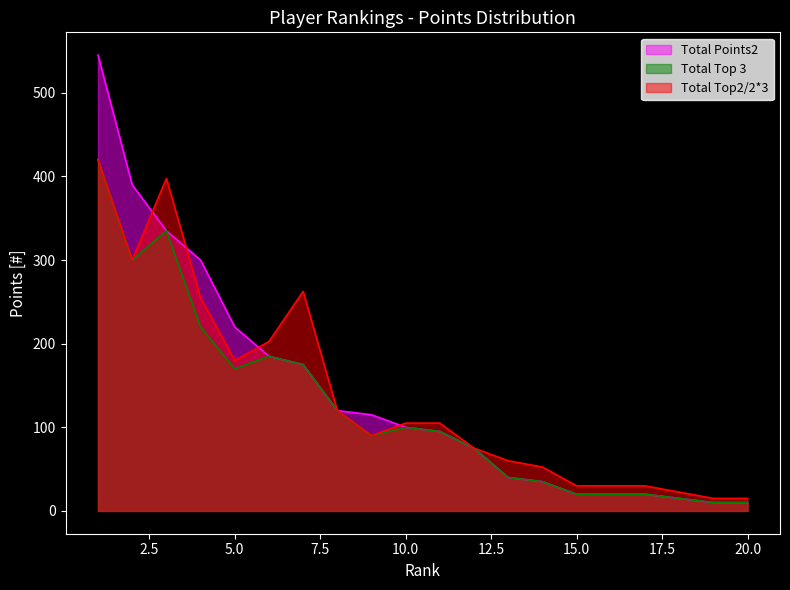

What is the difference between the second highest and minimum values in the Total Points2 series?

380.0